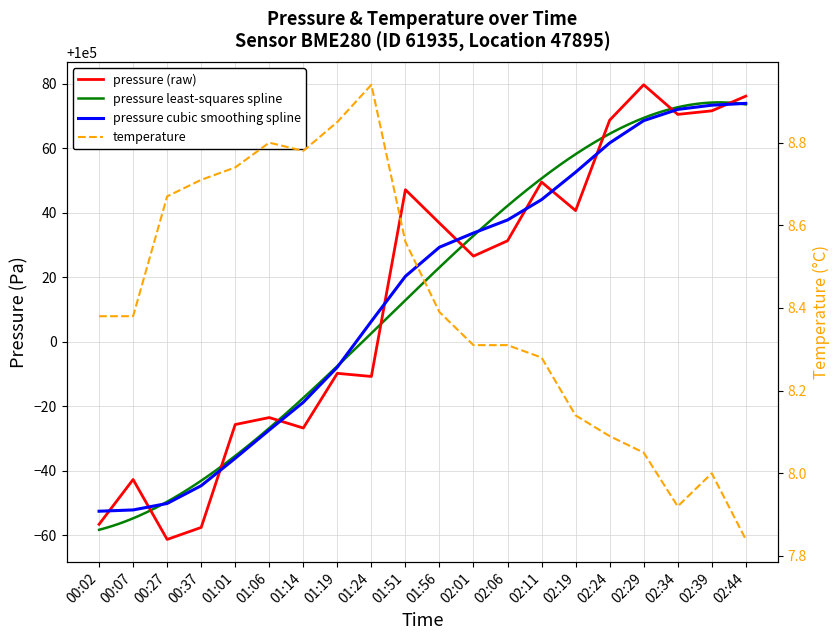

True or false: temperature has more than 2 interior local peaks.

True